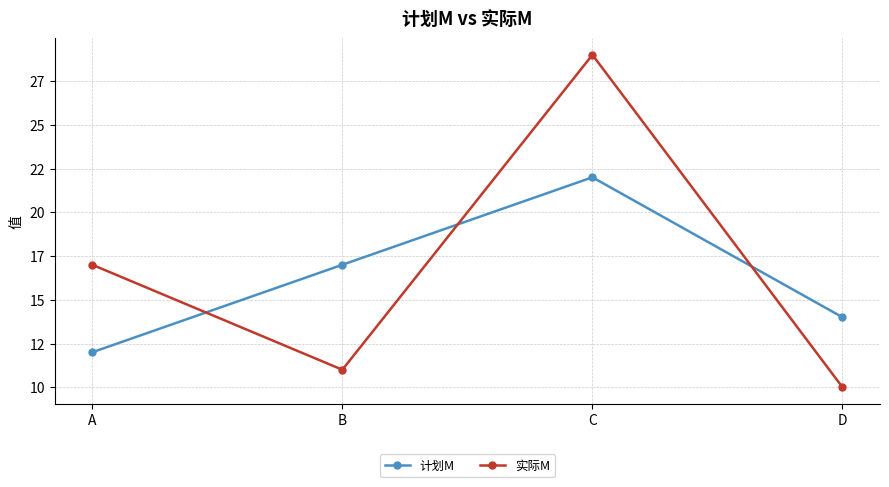

Where do 实际M and 计划M first cross each other?

A and B